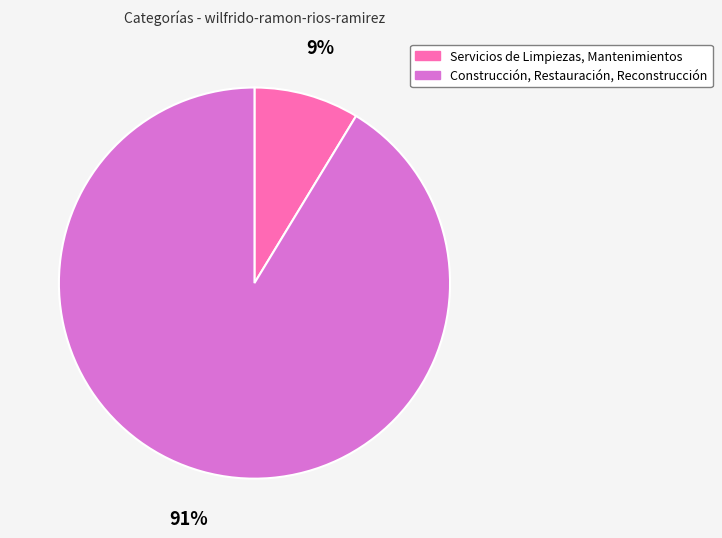

The Construcción, Restauración, Reconstrucción slice represents 77% of the pie. True or false?

False